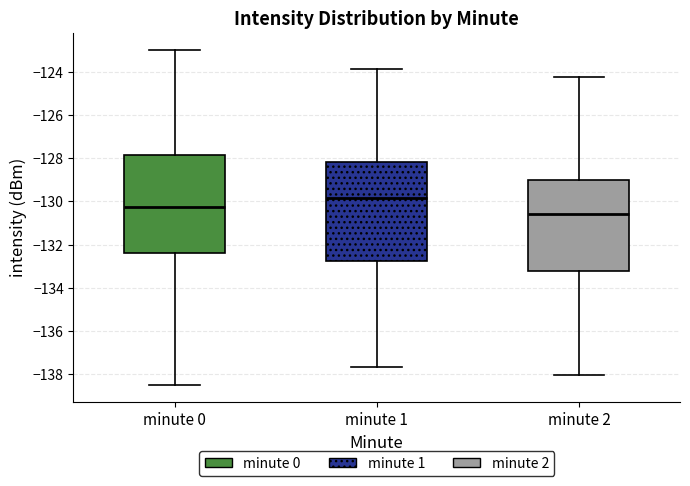

Reading left to right, transcribe this box plot: for each box, give where its median line is, the range the box spans, and where its two whiskers end, as read against the y-axis. The values are not printed on the chart, so give them approximately, as read against the axis.

minute 0: median -130.2, box -132.4 to -127.8, whiskers -138.4 to -123.0
minute 1: median -129.8, box -132.8 to -128.2, whiskers -137.6 to -123.8
minute 2: median -130.6, box -133.2 to -129.0, whiskers -138.0 to -124.2